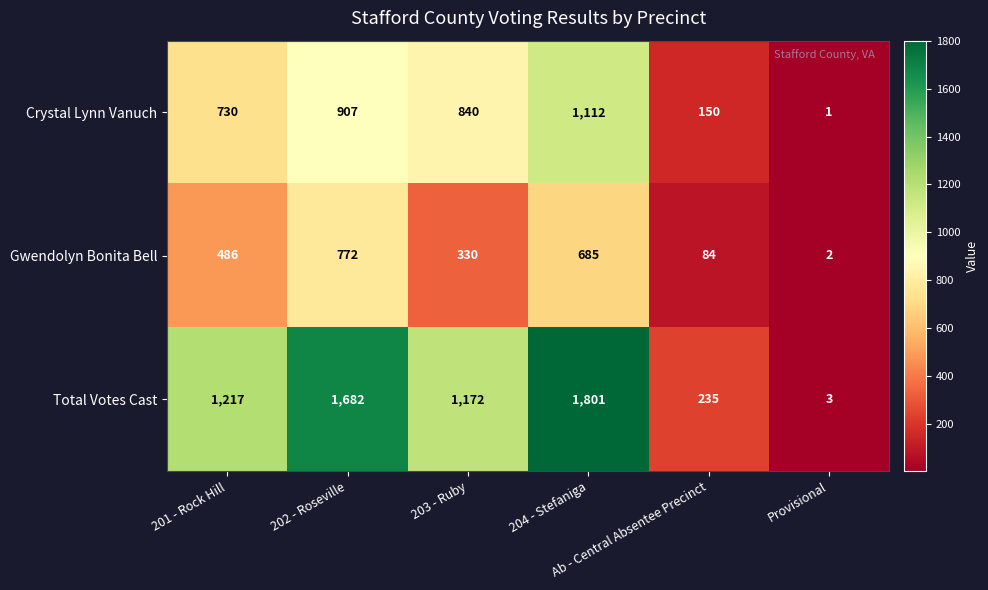

How many values in the Total Votes Cast series are below 1217?

3